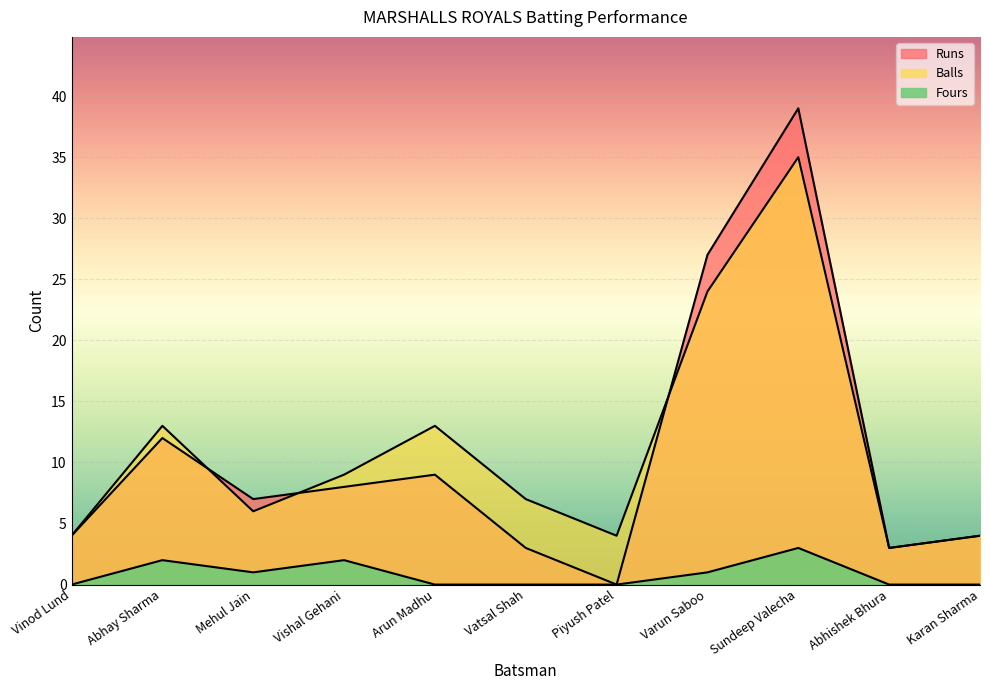

Is it true that Runs equals 10 at Mehul Jain?

False